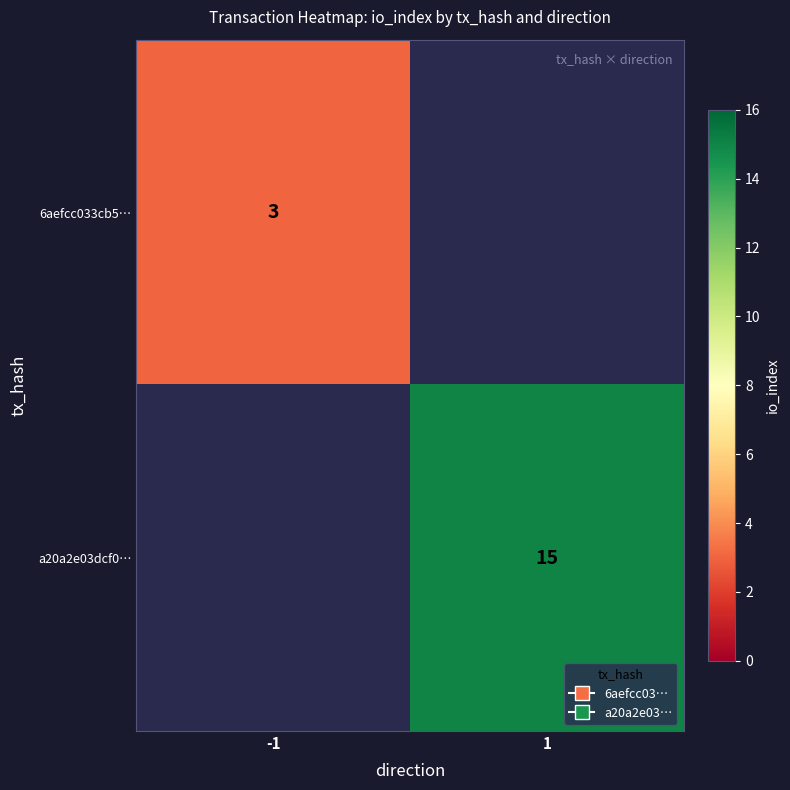

The 6aefcc033cb5… series shows 5 at -1. True or false?

False